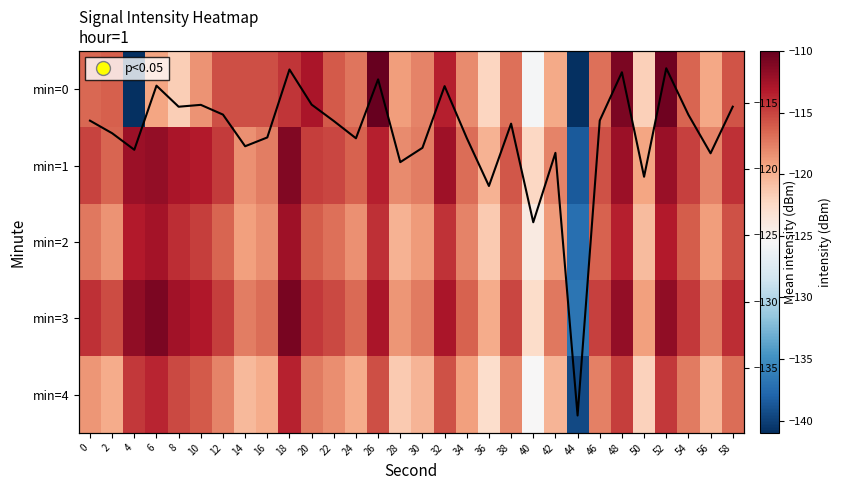

At which category is the sum across all series the highest?

52